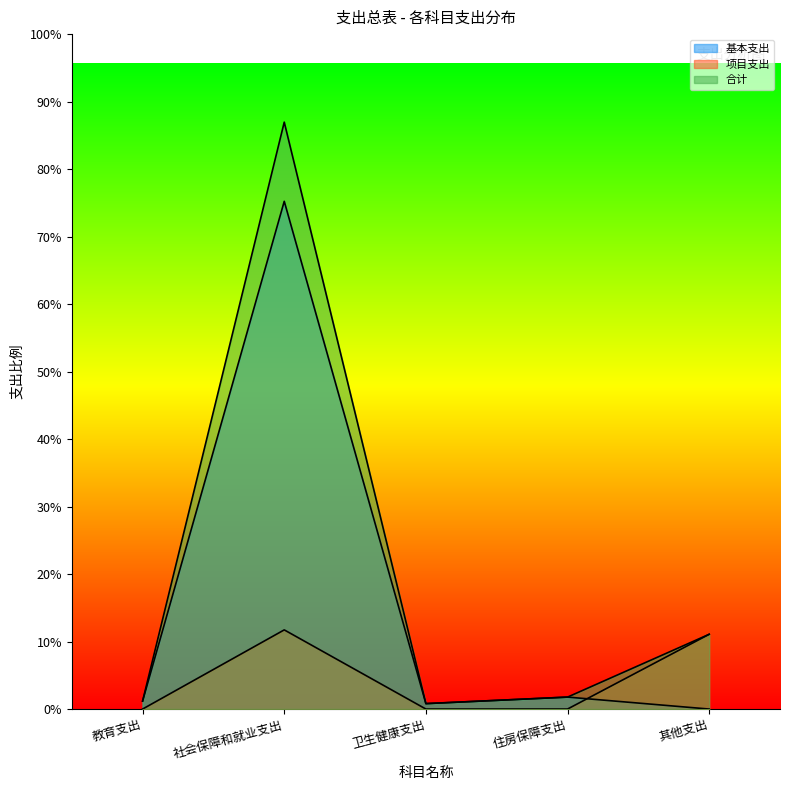

What are all the series names shown in the legend?

基本支出, 项目支出, 合计